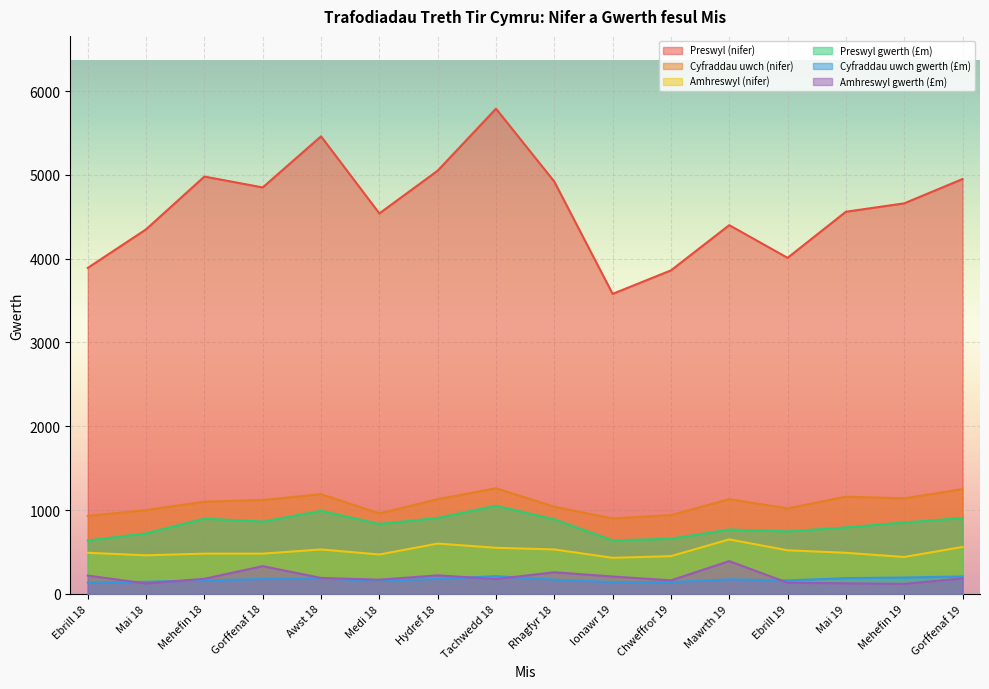

Which series has the largest total across all categories?

Preswyl (nifer)